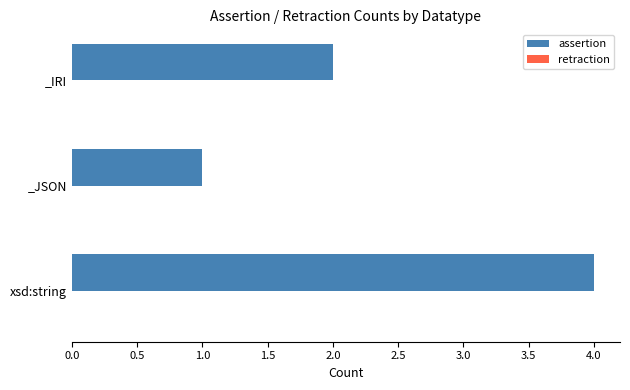

Is it true that the value at _IRI is 1?

False